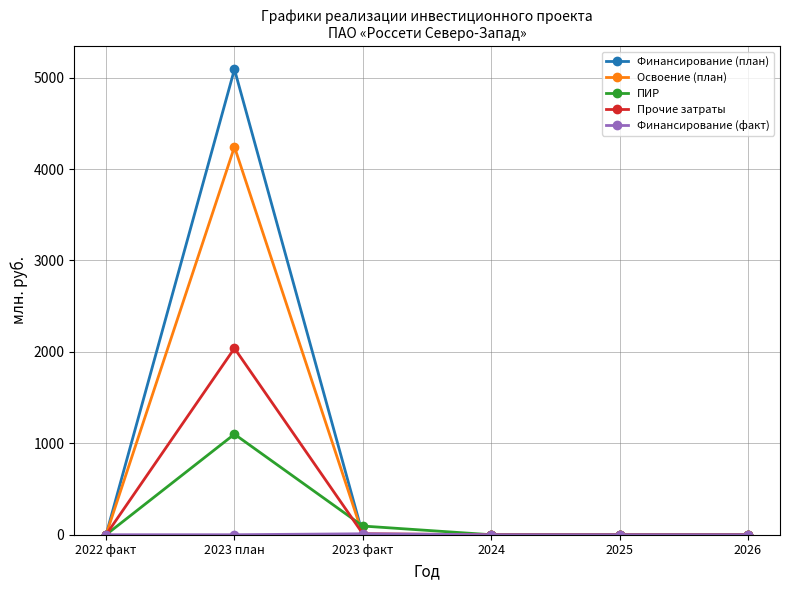

What position from the left is 2022 факт?

1